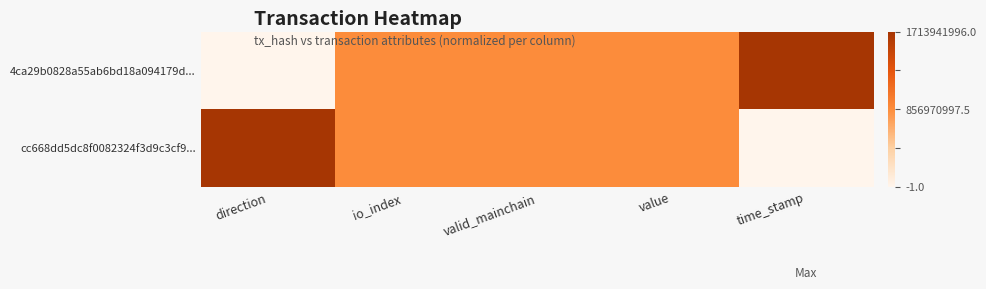

What is the total value across all series at direction?

1.0